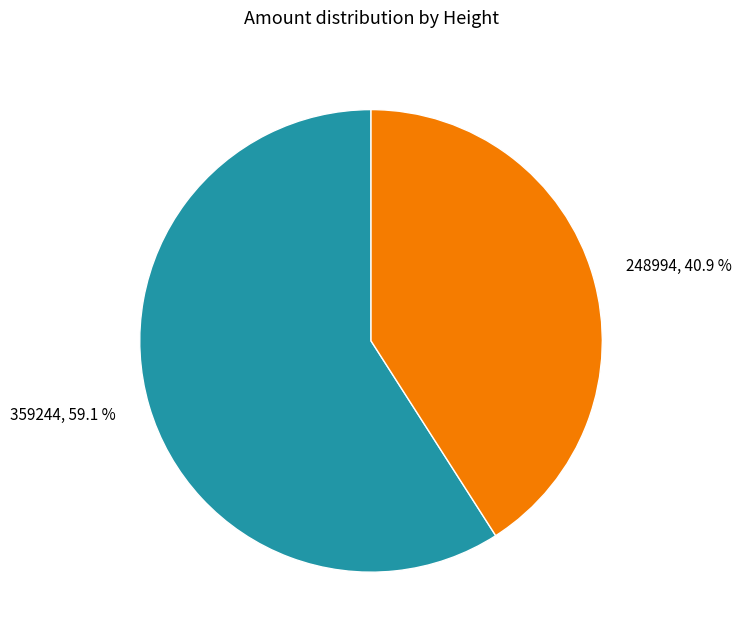

How many slices are in this pie chart?

2